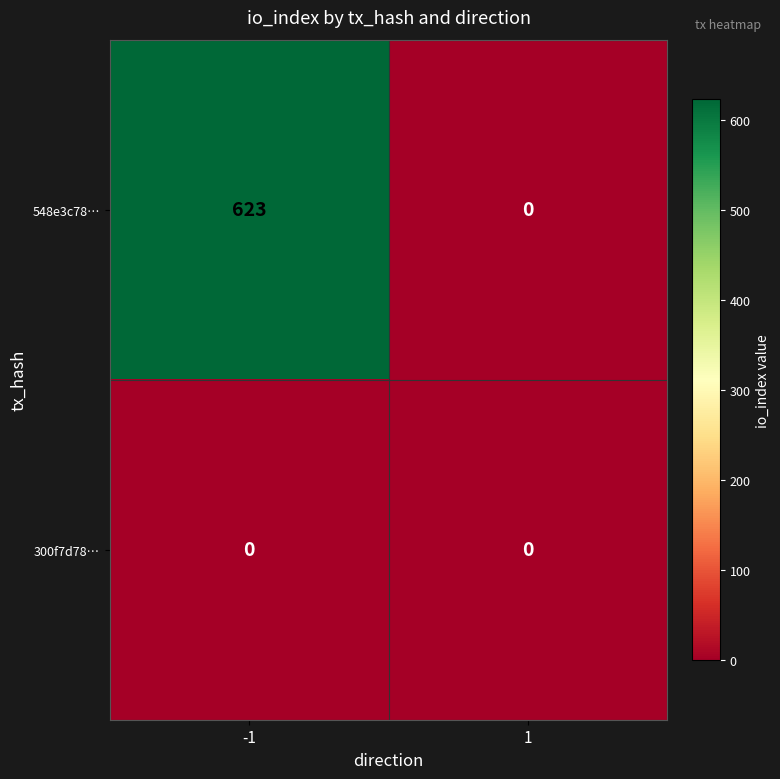

What is the highest value of the 548e3c78… series?

623